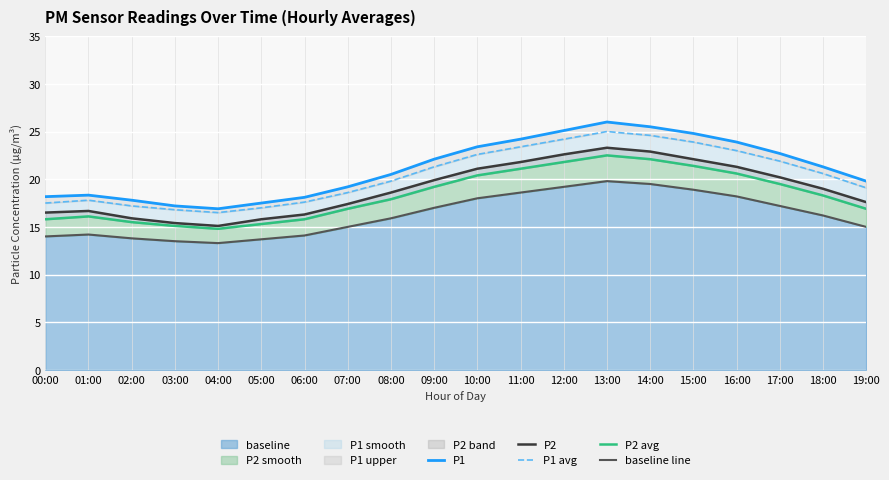

What is the value of the baseline line point at the 13th from the left?

19.2